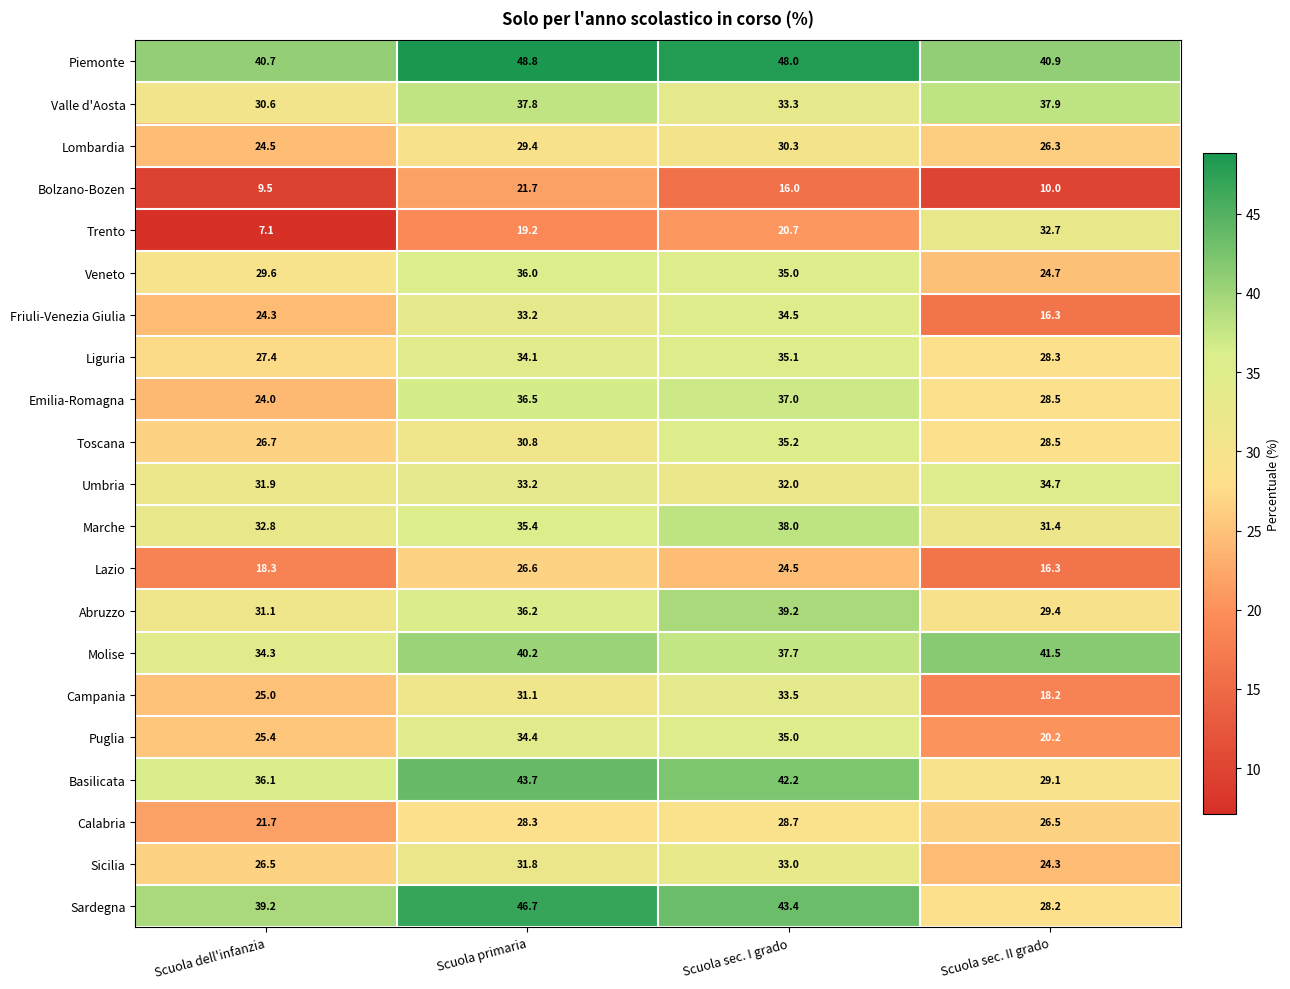

Which series has the largest total across all categories?

Piemonte